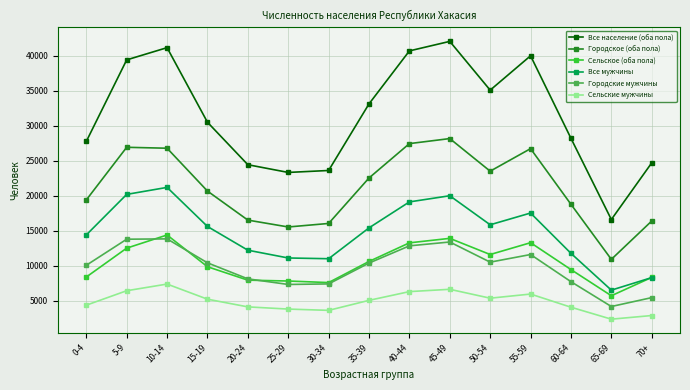

What is the label of the 7th point from the right?

40-44